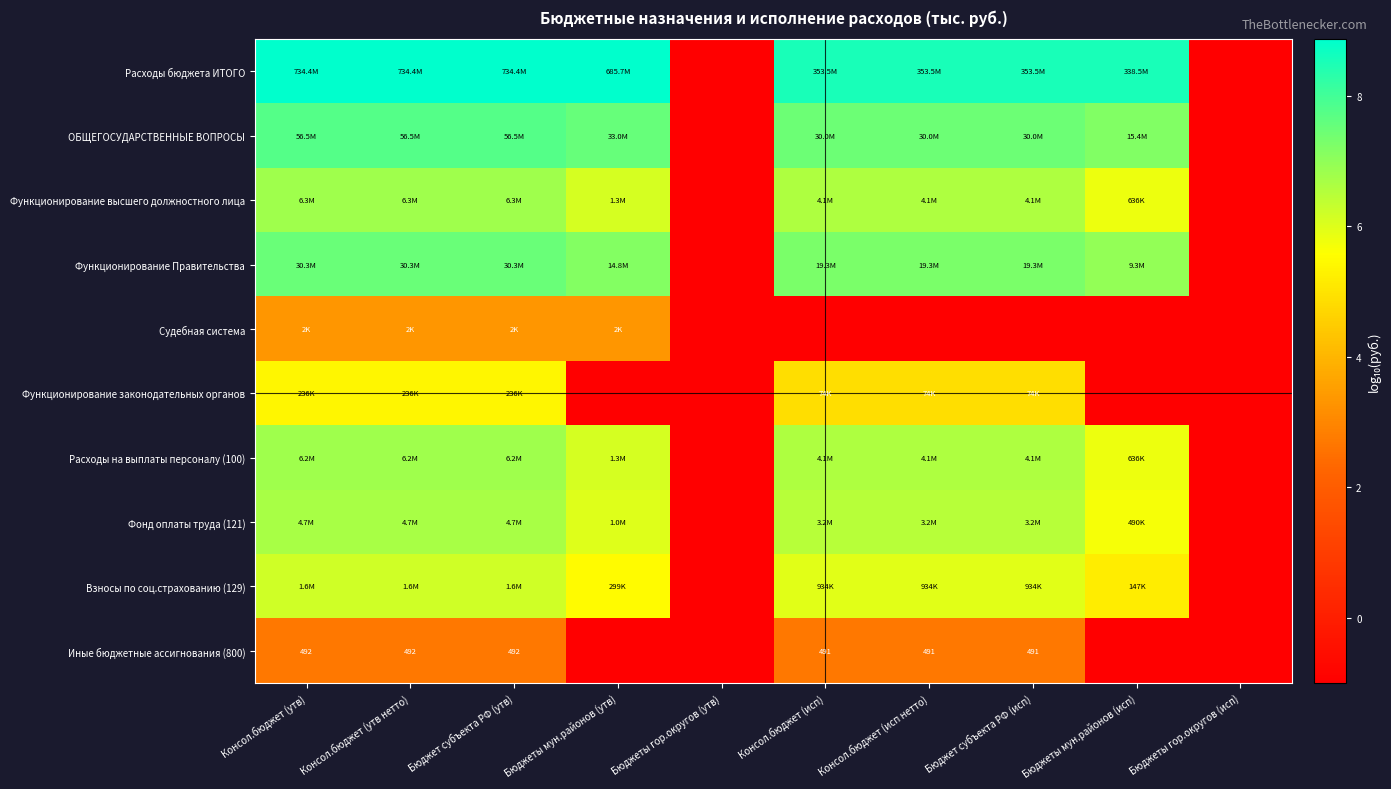

List the series in order of their peak value, lowest first.

Иные бюджетные ассигнования (800), Судебная система, Функционирование законодательных органов, Взносы по соц.страхованию (129), Фонд оплаты труда (121), Расходы на выплаты персоналу (100), Функционирование высшего должностного лица, Функционирование Правительства, ОБЩЕГОСУДАРСТВЕННЫЕ ВОПРОСЫ, Расходы бюджета ИТОГО